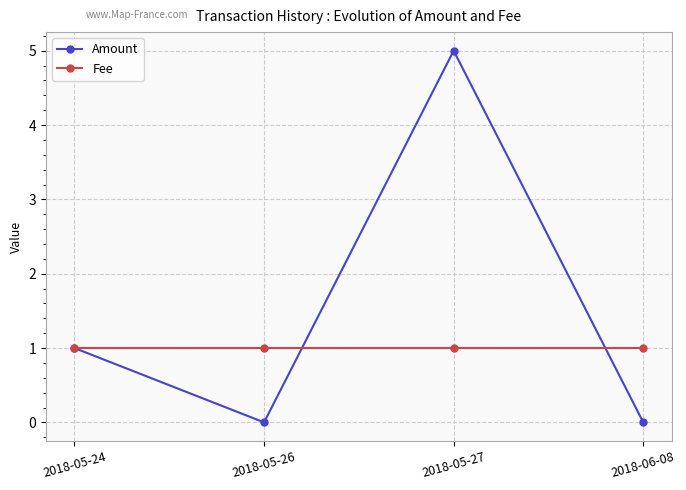

In Amount, how many points are lower than both neighbors (excluding endpoints)?

1